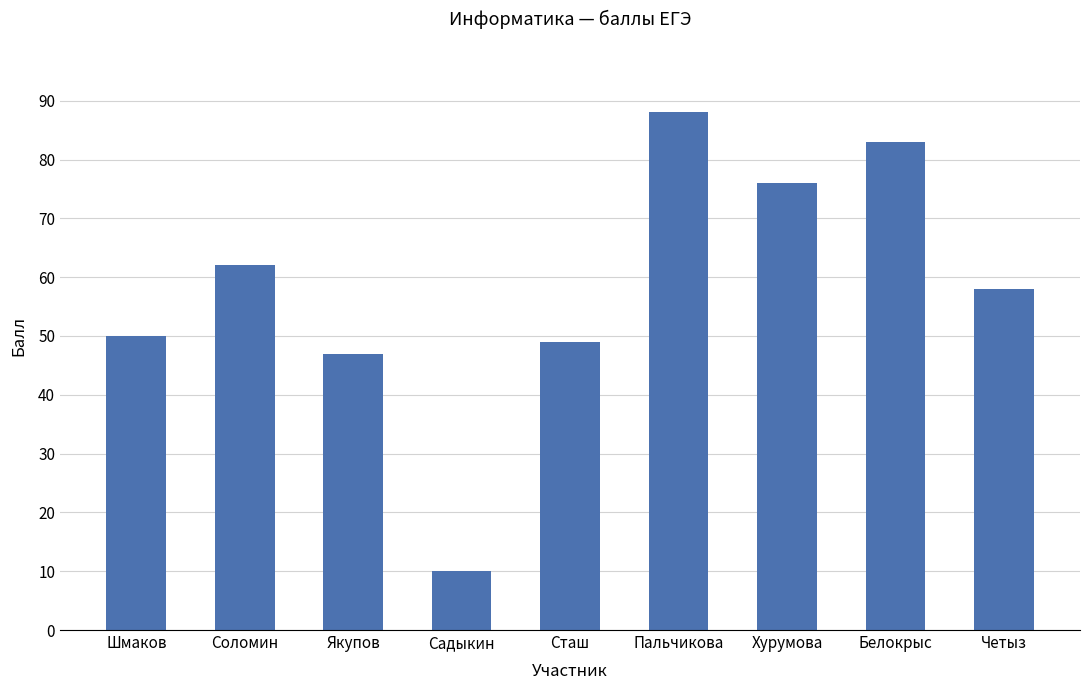

At which category does the chart reach its minimum across all series?

Садыкин